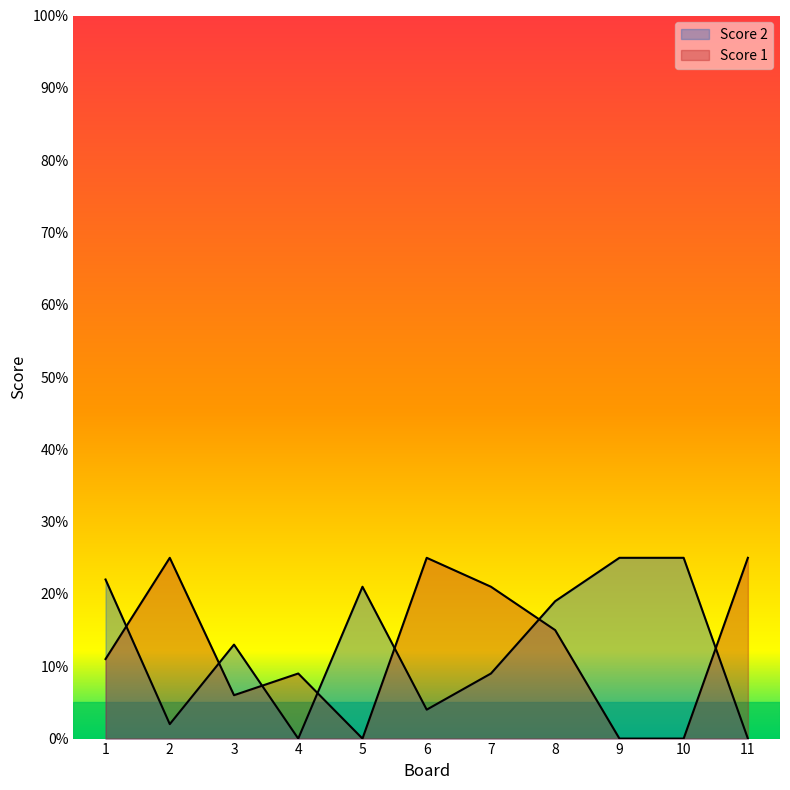

What are all the series names shown in the legend?

Score 2, Score 1